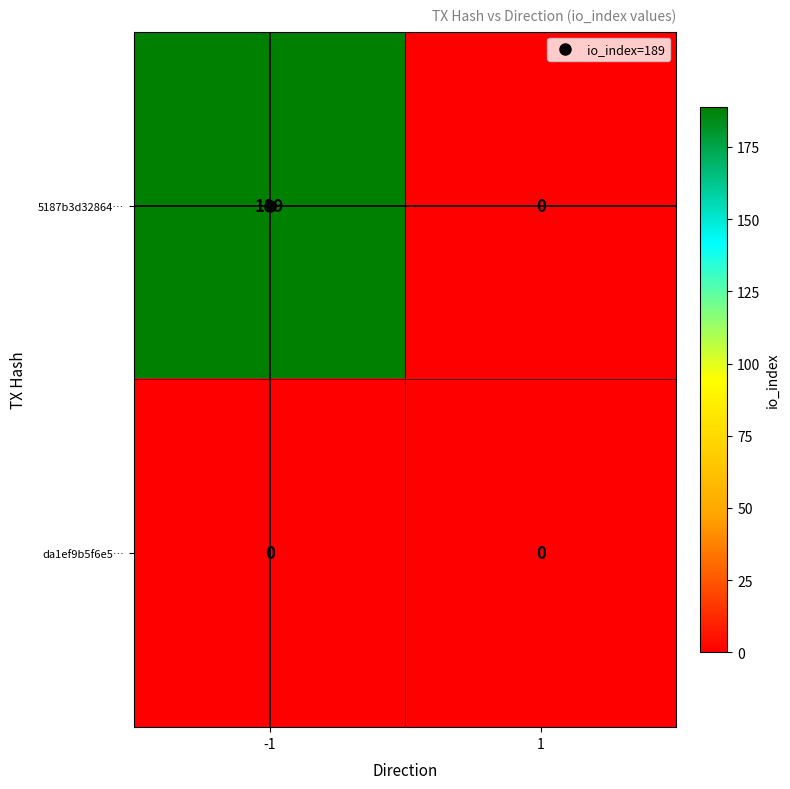

What is the greatest value displayed?

189